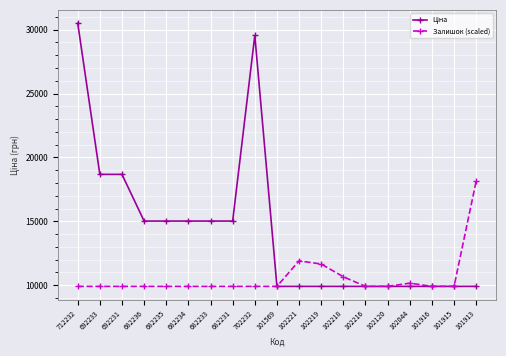

The value of Залишок (scaled) at 102218 is 10657.7. True or false?

True